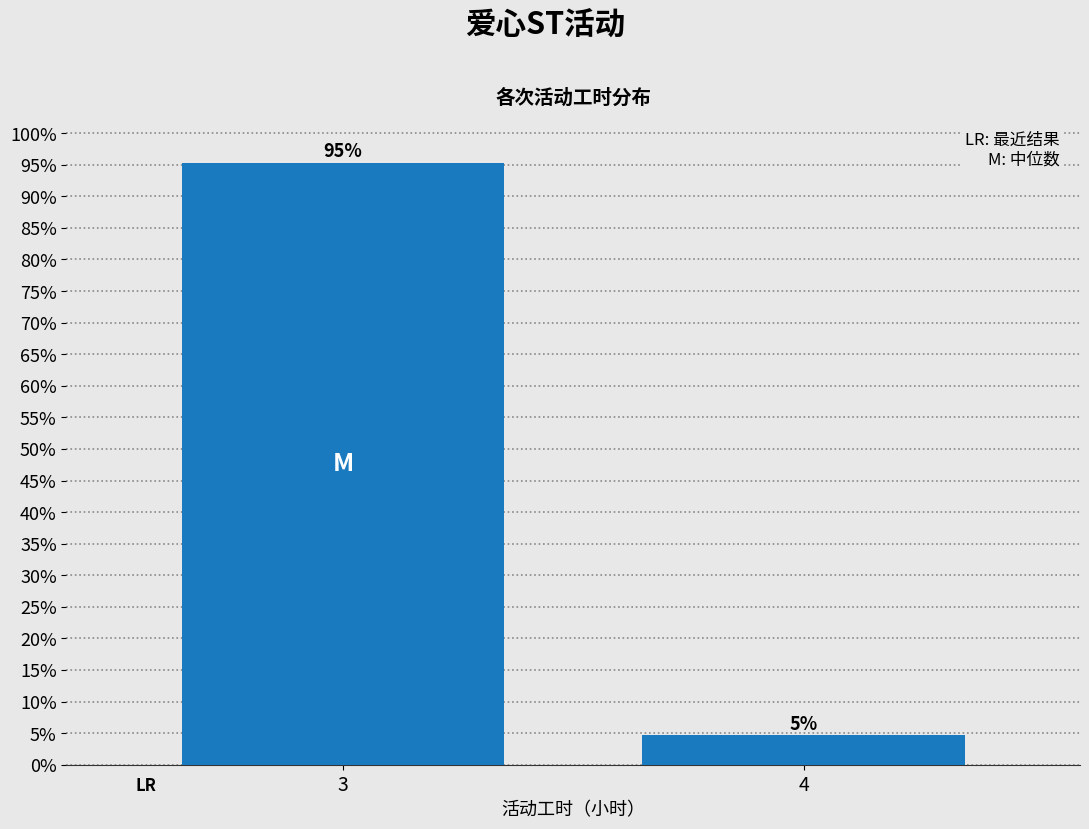

Does the chart contain any negative values?

No